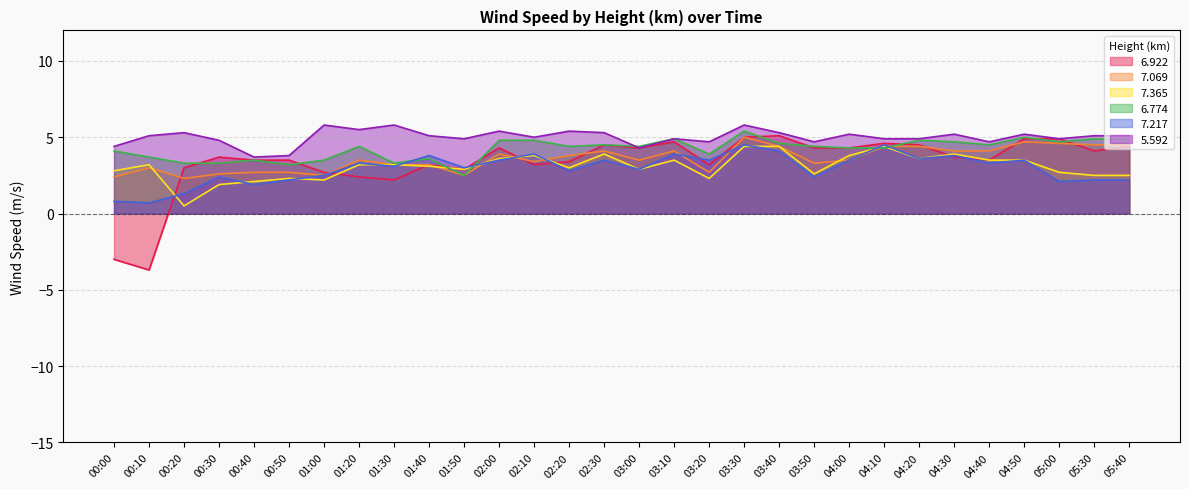

The   7.365 series shows 2.3 at 00:50. True or false?

True